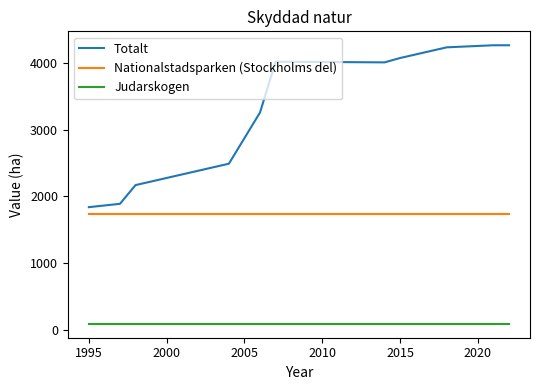

Which series has the widest spread of values?

Totalt